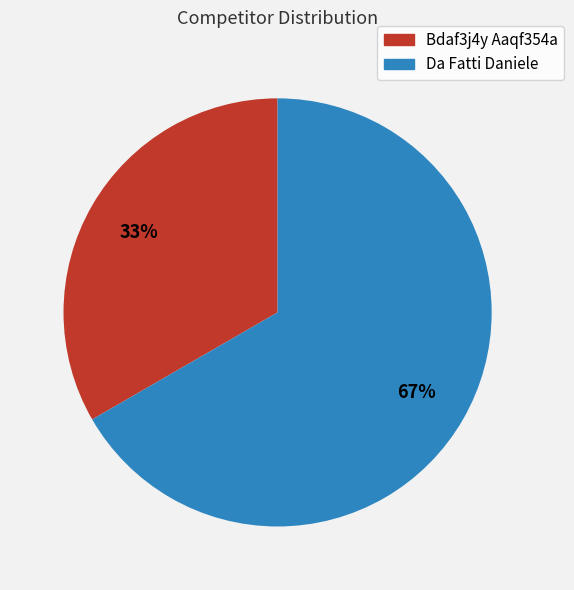

Do Da Fatti Daniele and Bdaf3j4y Aaqf354a together represent more than half of the pie?

Yes